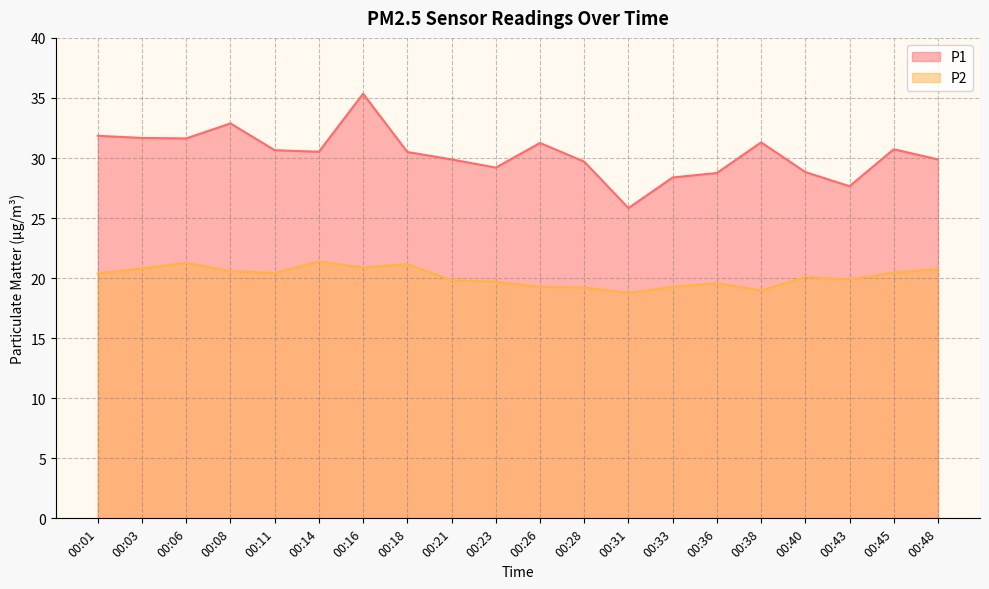

Rank the series at 00:11 from highest to lowest value.

P1, P2